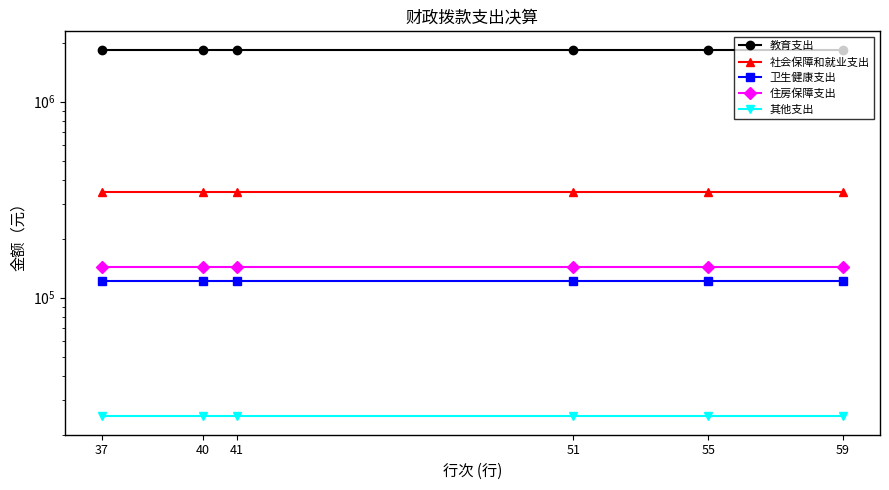

Read the 其他支出 value at 40.

24802.1